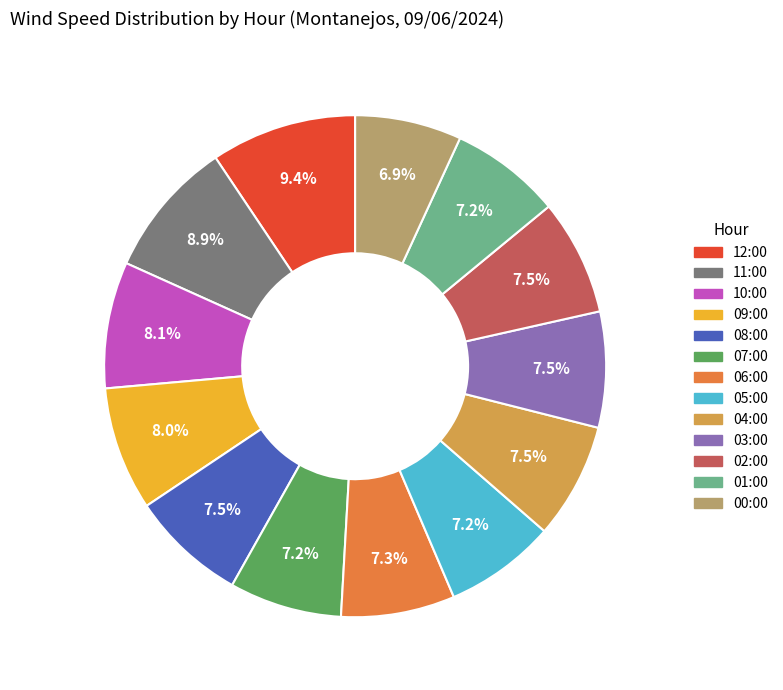

To the nearest percent, what is the combined percentage of 05:00 and 06:00?

14%